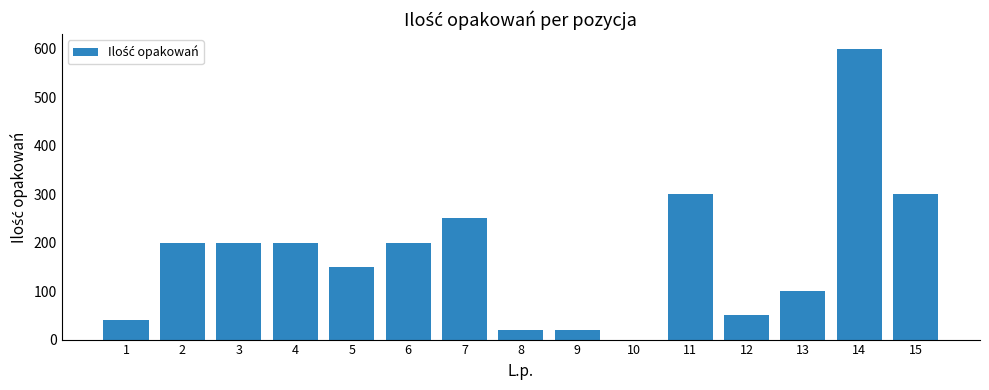

The value at 13 is 100. True or false?

True